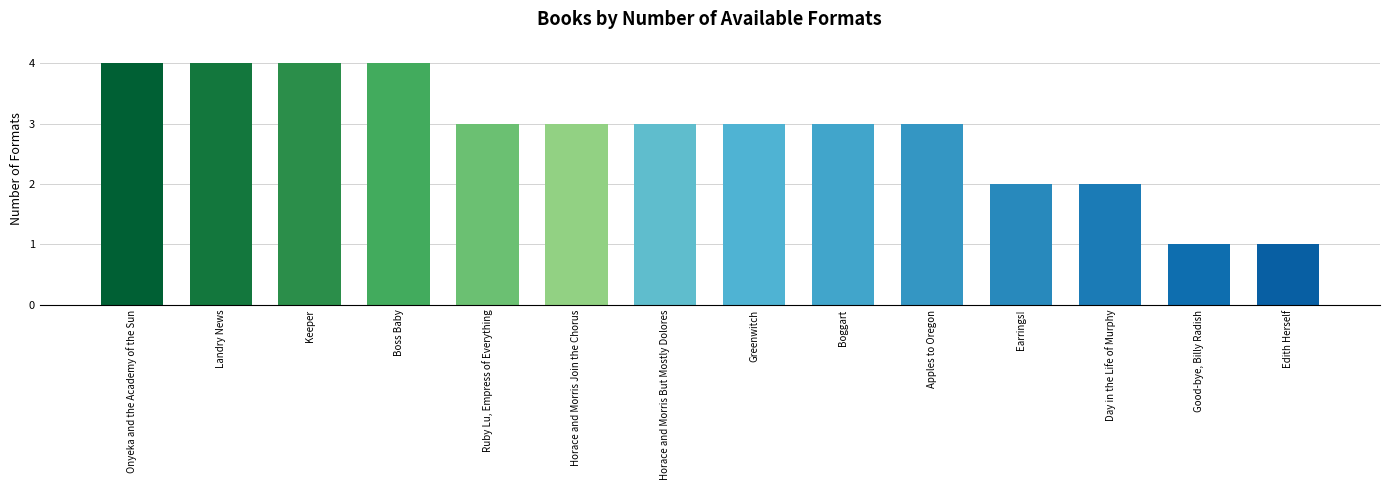

What is the sum of all values?

40